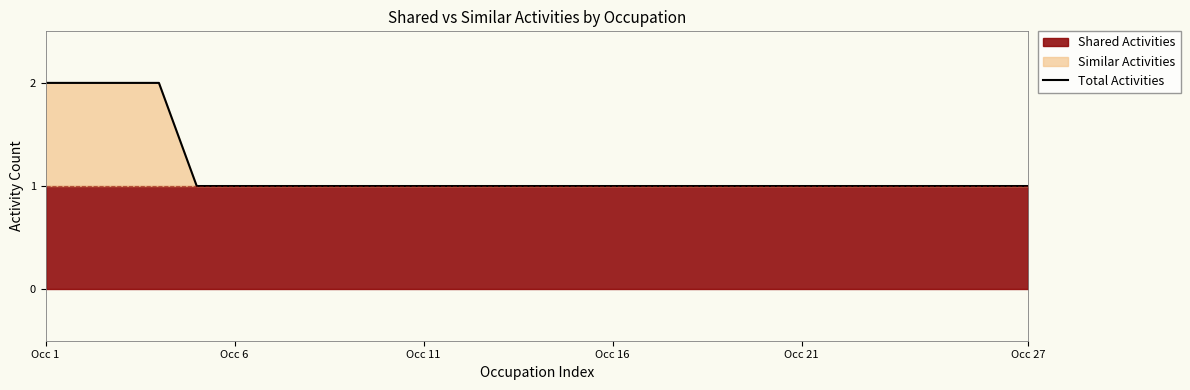

How many data points does each series have?

27